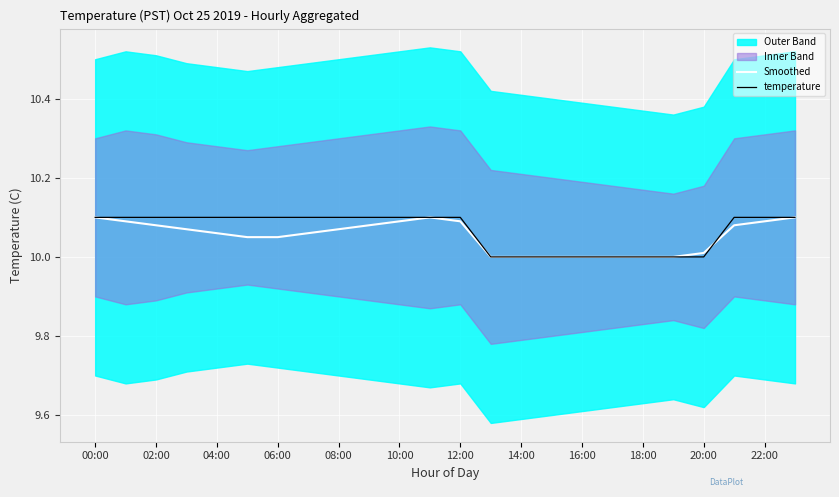

Which category has the lowest value across all series?

13